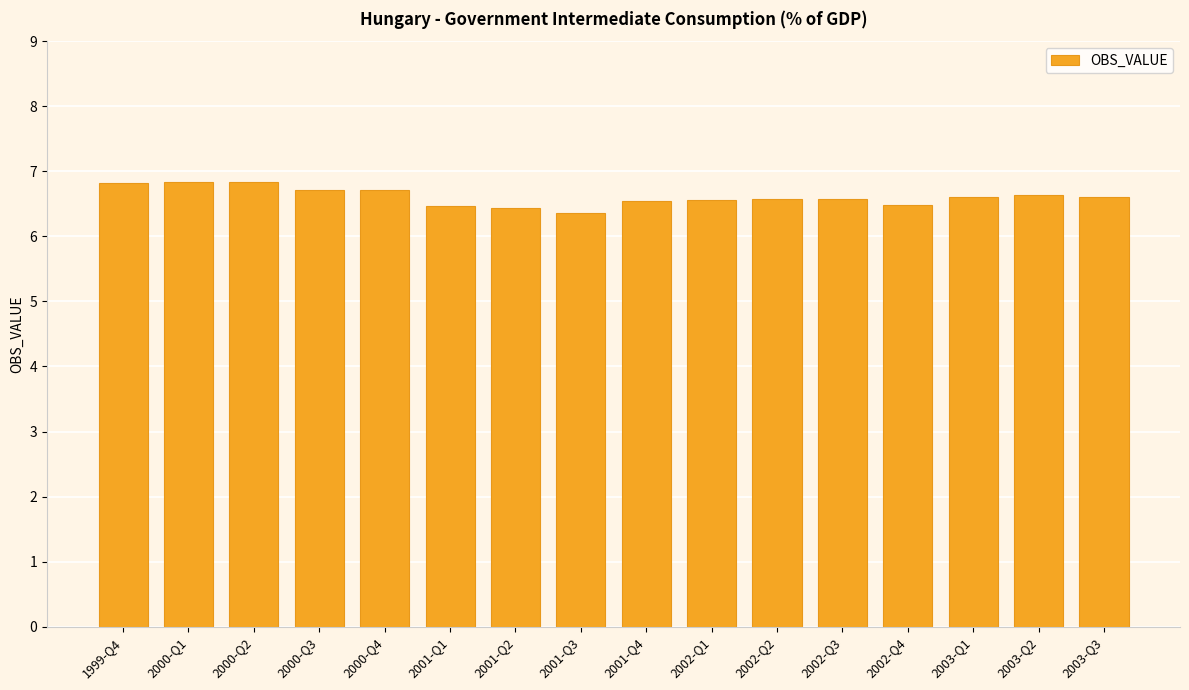

What is the greatest value displayed?

6.8